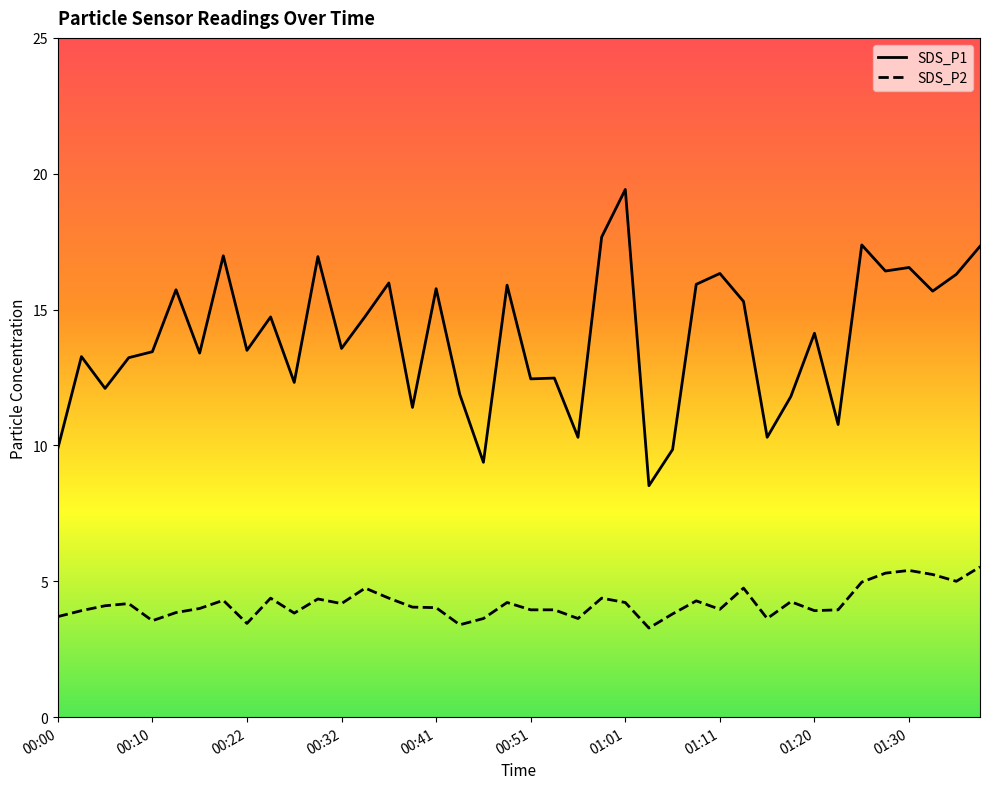

What is the label of the 3rd point from the right?

37